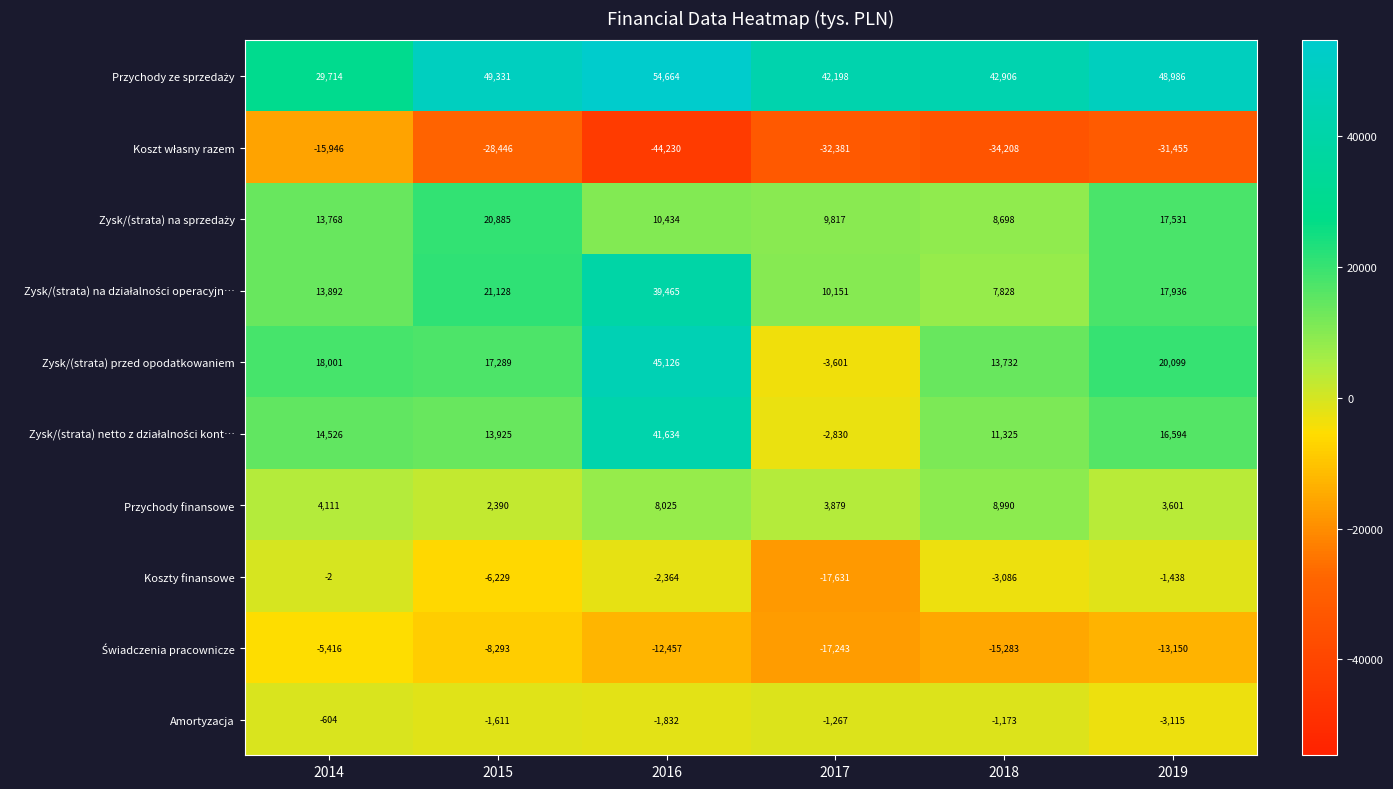

True or false: Zysk/(strata) przed opodatkowaniem has a value of -3601 at 2017.

True